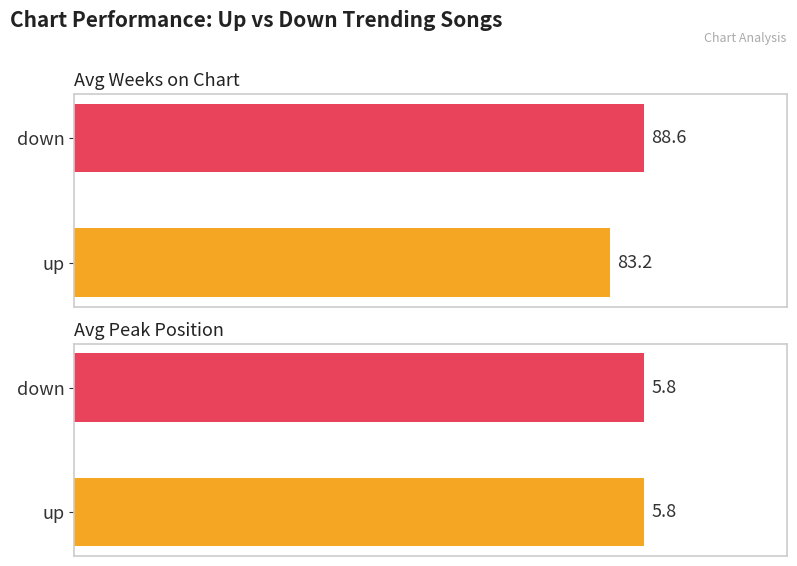

What is the lowest value of the Avg Weeks on Chart series?

83.2